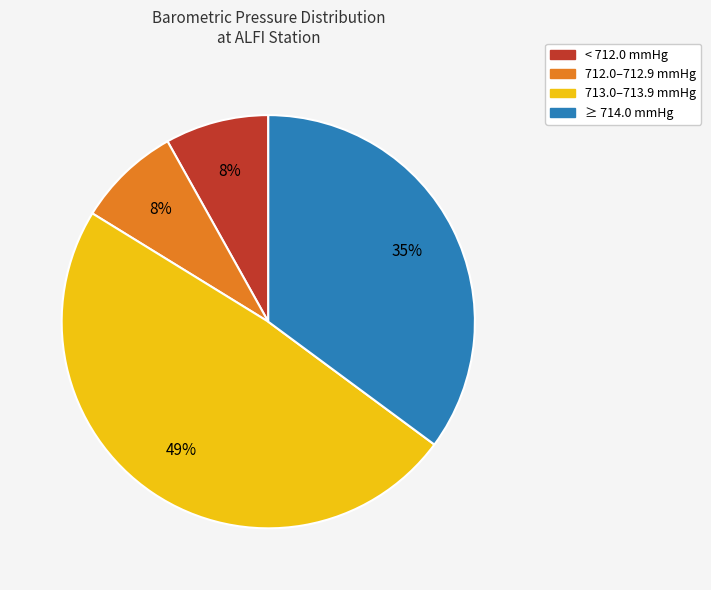

To the nearest percent, what is the average slice percentage?

25%